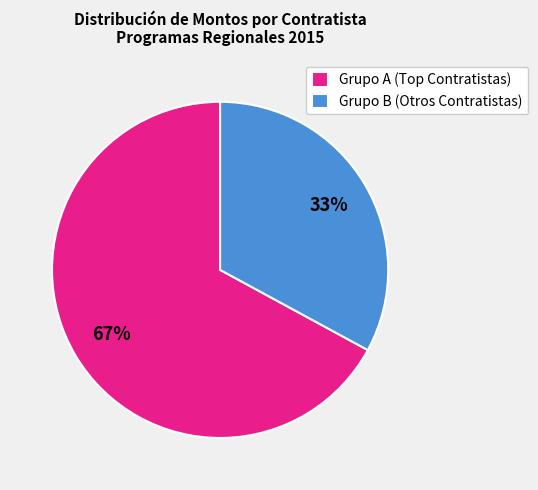

Is it true that Grupo B (Otros Contratistas) is 25% of the pie?

False